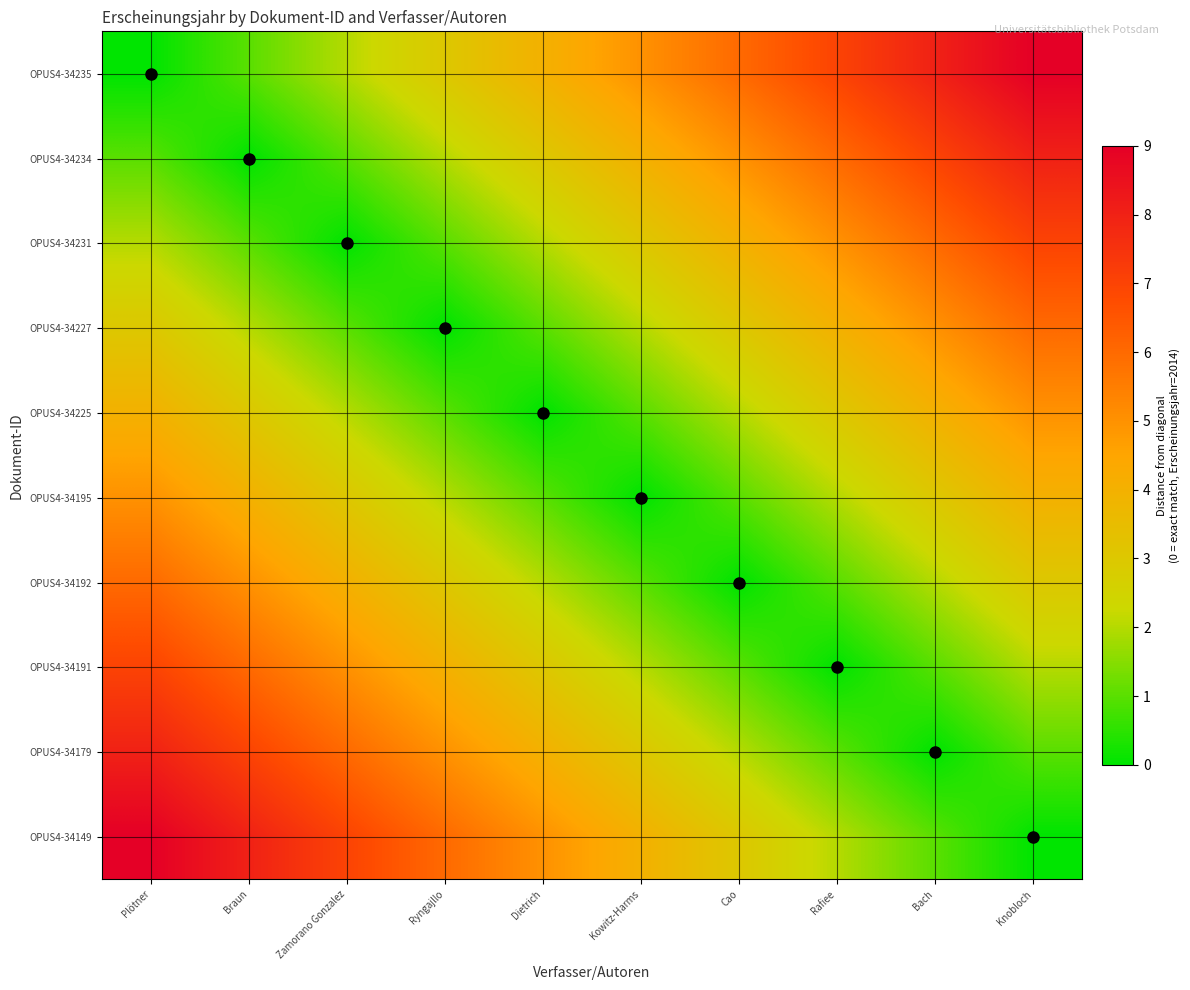

Between Cao and Zamorano Gonzalez, which is larger?

Cao